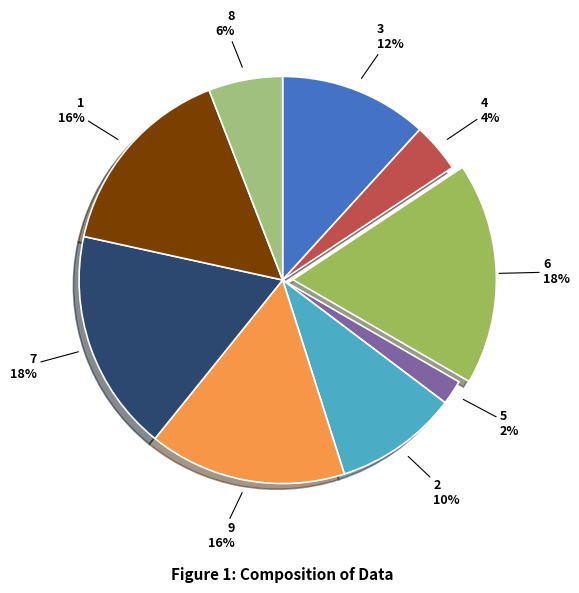

What is the smallest slice in the pie chart?

5